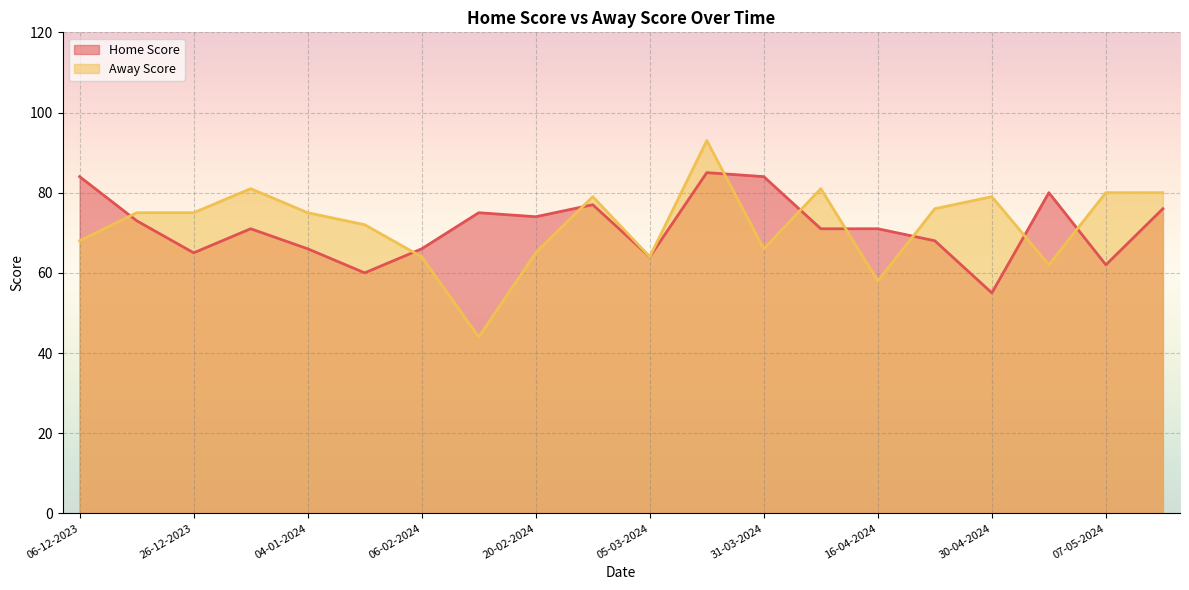

What position from the left is 02-01-2024?

4